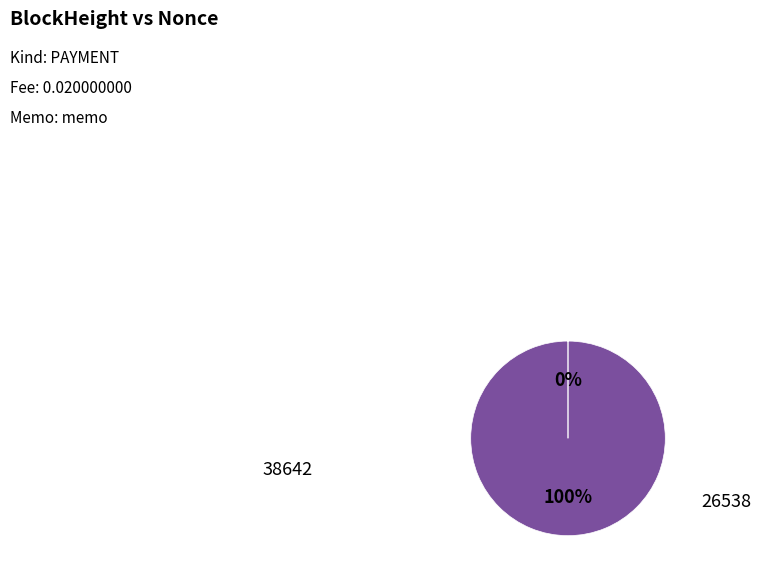

Does any single category account for the majority?

Yes